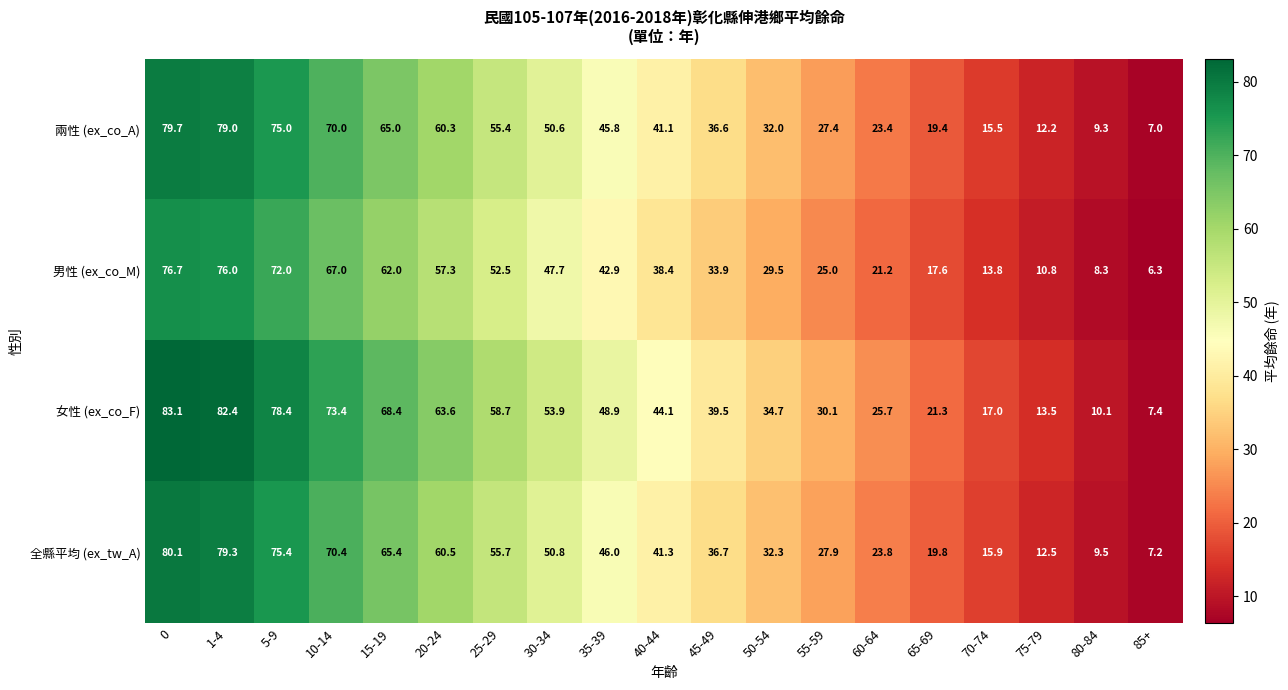

At which category does the chart reach its minimum across all series?

85+